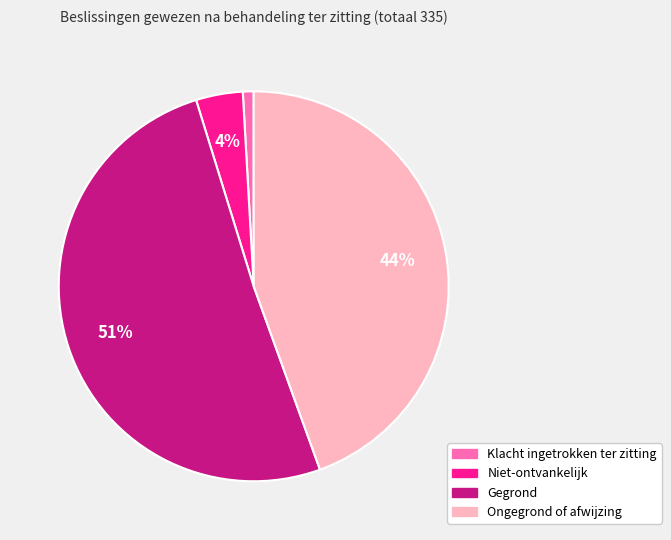

Which has a higher value, Niet-ontvankelijk or Klacht ingetrokken ter zitting?

Niet-ontvankelijk